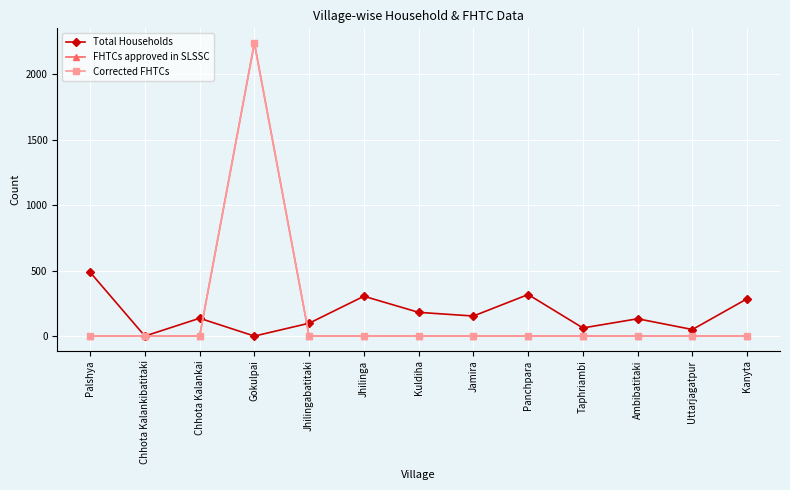

What is the label of the 6th point from the left?

Jhilinga